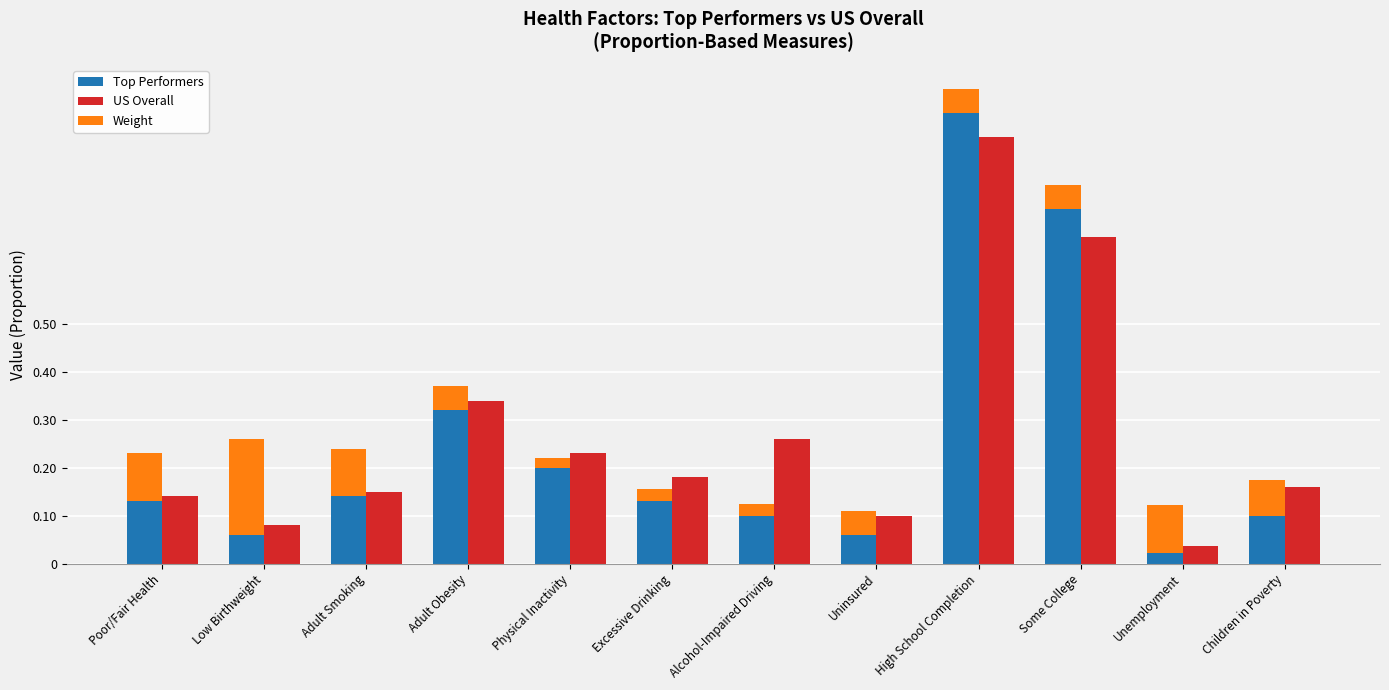

Is the value of Weight at Physical Inactivity greater than the value of Top Performers at Adult Obesity?

No